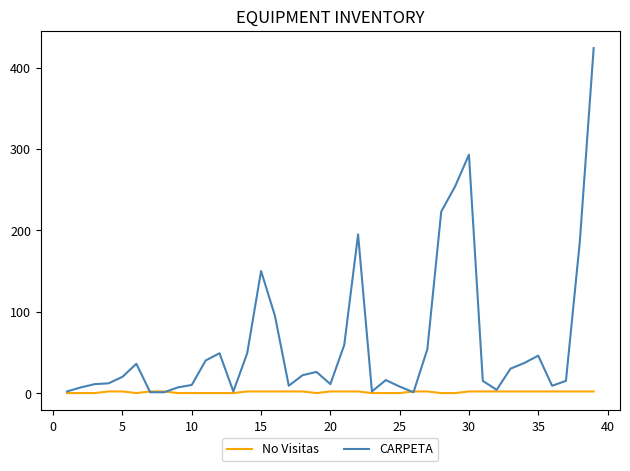

Which series has the widest spread of values?

CARPETA